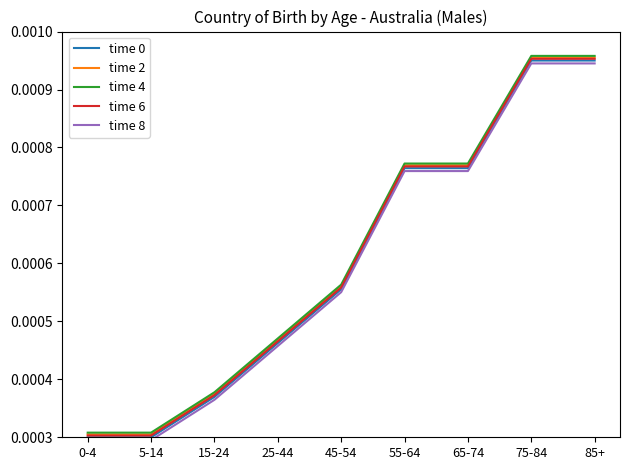

What position from the left is 55-64?

6